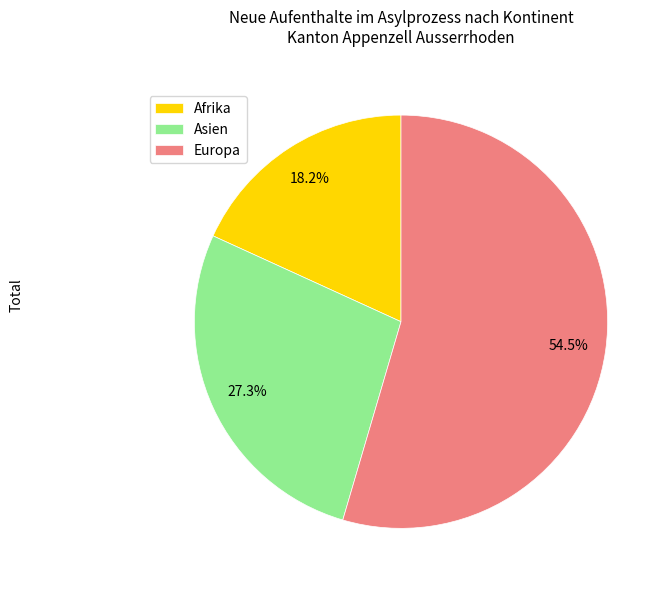

How many slices are in this pie chart?

3